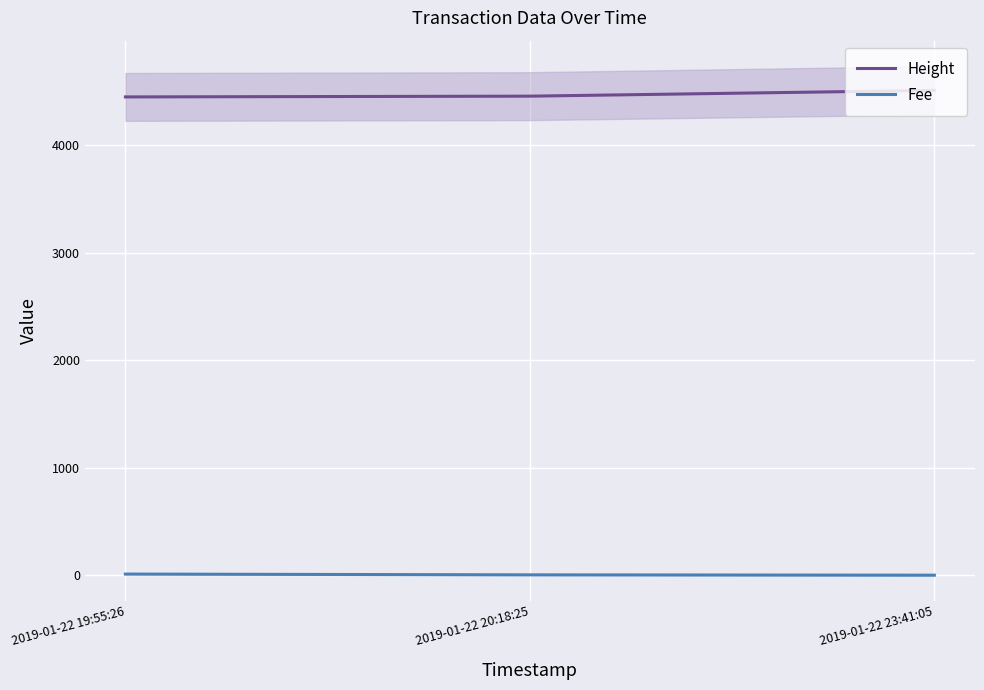

What is the label of the 1st point from the left?

2019-01-22 19:55:26